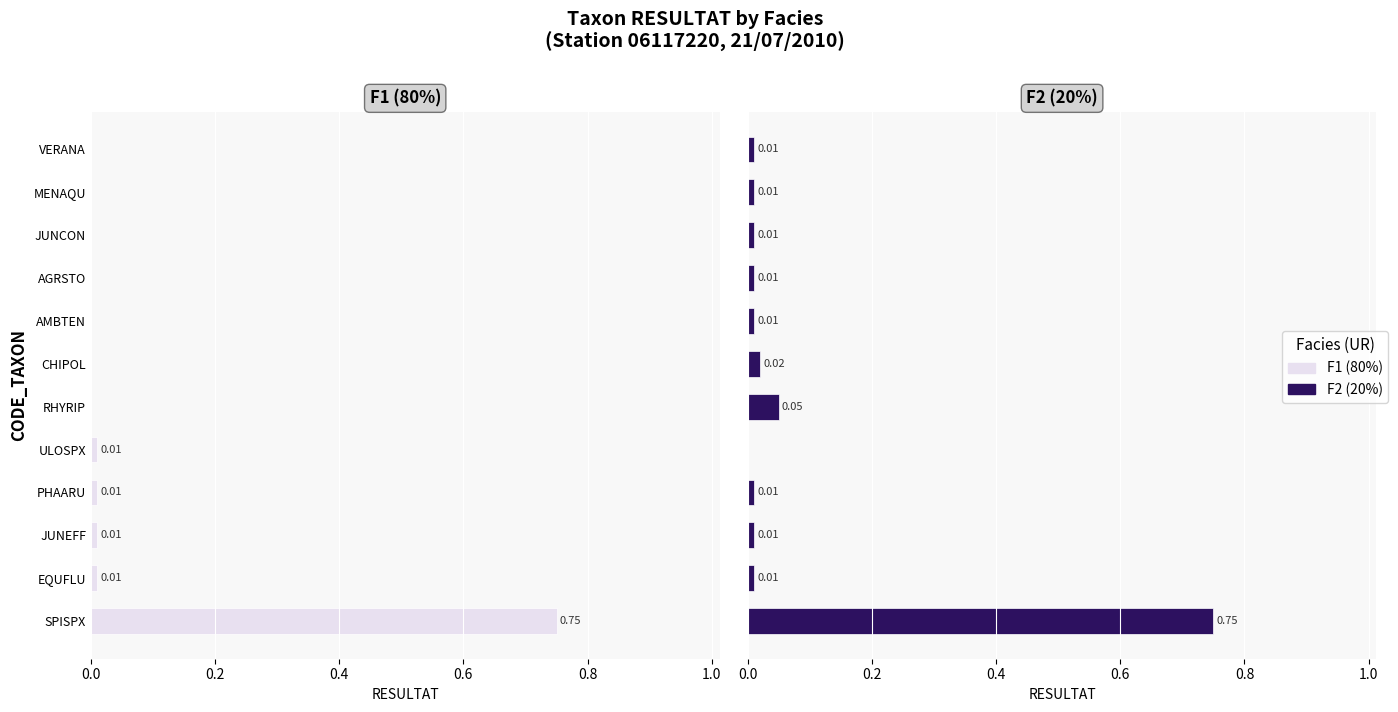

What is the sum of all F1 (80%) values?

0.8